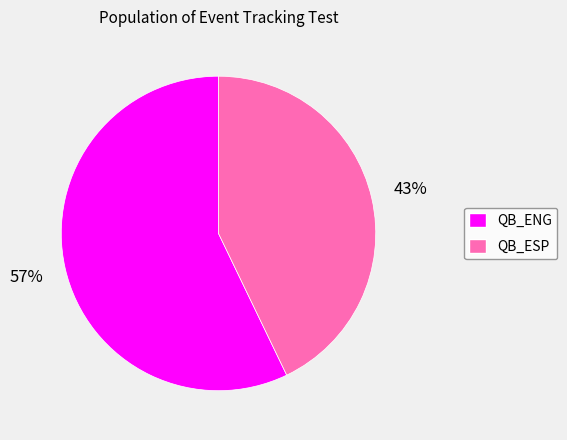

Is QB_ESP the majority of the pie?

No